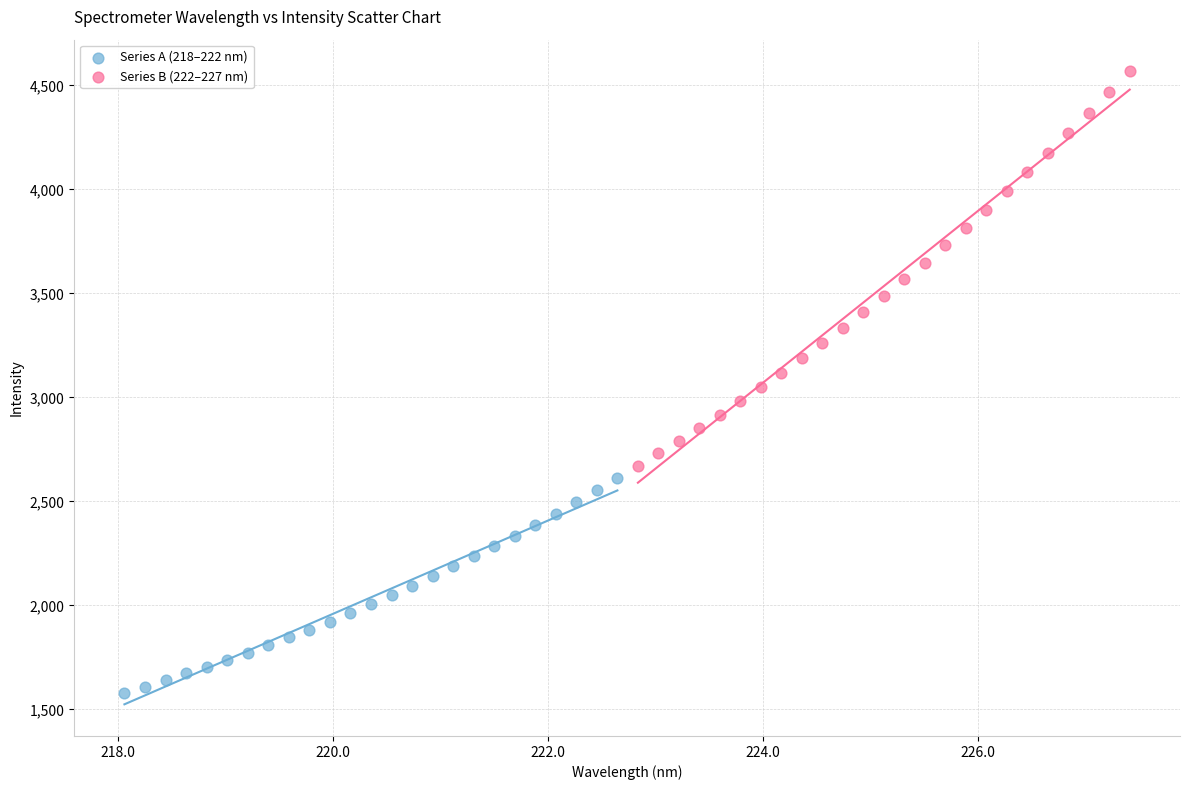

Which series has the largest Y range (max minus min)?

Series B (222–227 nm)